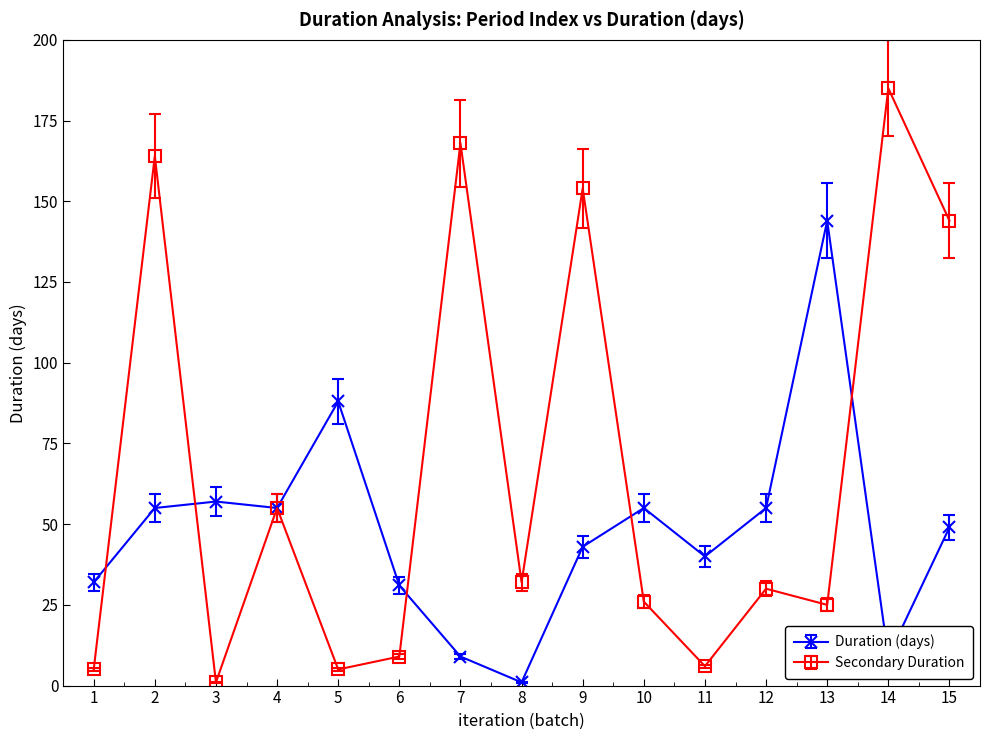

The value of Duration (days) at 4 is 55. True or false?

True